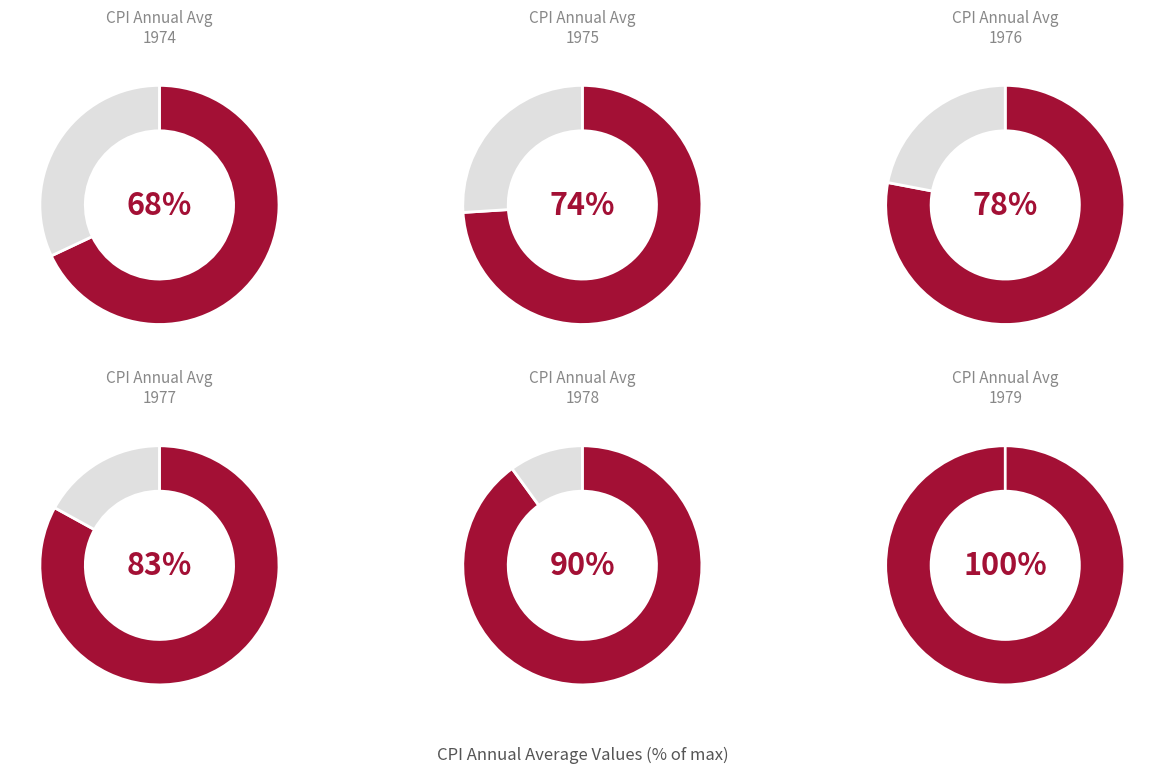

Which category has the biggest portion of the pie?

1979